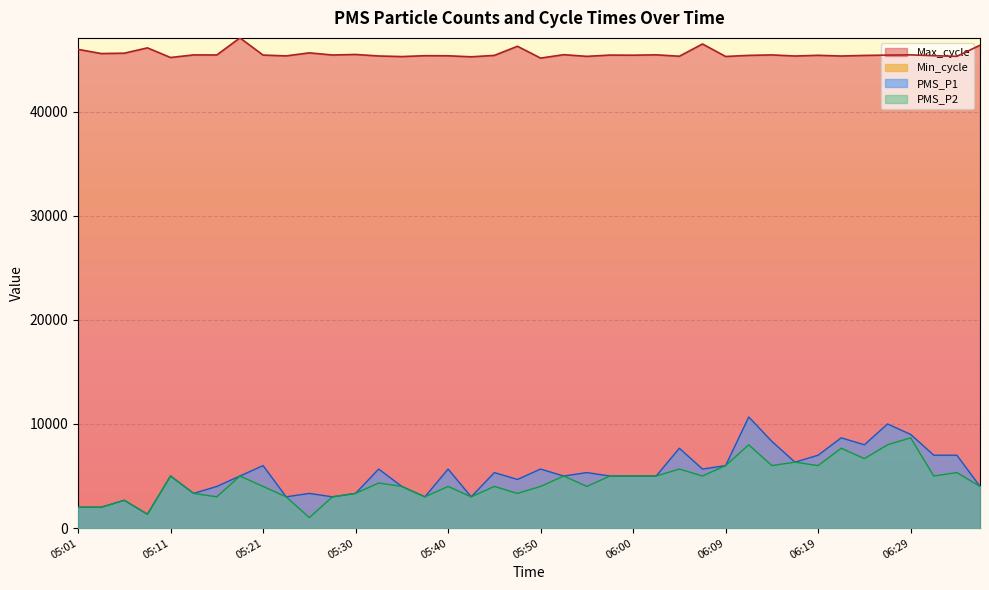

The value of PMS_P1 at 05:28 is 4116. True or false?

False